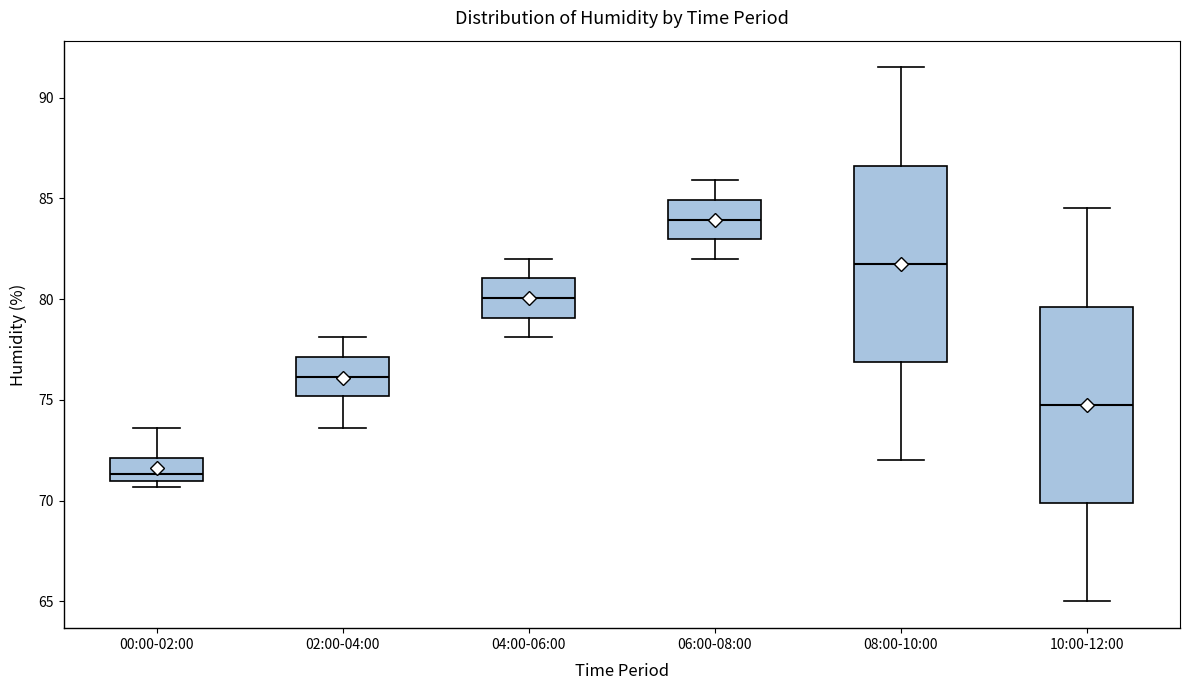

Reading left to right, transcribe this box plot: for each box, give where its median line is, the range the box spans, and where its two whiskers end, as read against the y-axis. The values are not printed on the chart, so give them approximately, as read against the axis.

00:00-02:00: median 71.5, box 71.0 to 72.0, whiskers 70.5 to 73.5
02:00-04:00: median 76.0, box 75.0 to 77.0, whiskers 73.5 to 78.0
04:00-06:00: median 80.0, box 79.0 to 81.0, whiskers 78.0 to 82.0
06:00-08:00: median 84.0, box 83.0 to 85.0, whiskers 82.0 to 86.0
08:00-10:00: median 82.0, box 77.0 to 86.5, whiskers 72.0 to 91.5
10:00-12:00: median 75.0, box 70.0 to 79.5, whiskers 65.0 to 84.5